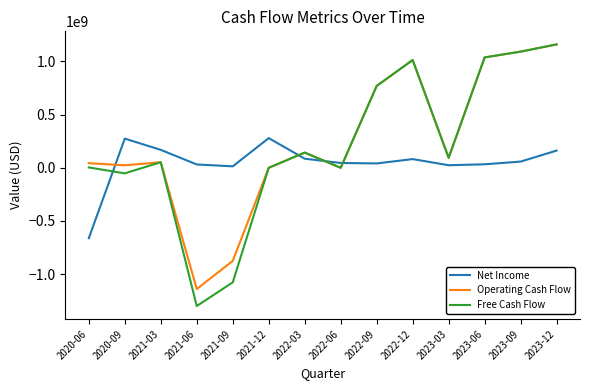

Where do Operating Cash Flow and Net Income first cross each other?

2020-06 and 2020-09